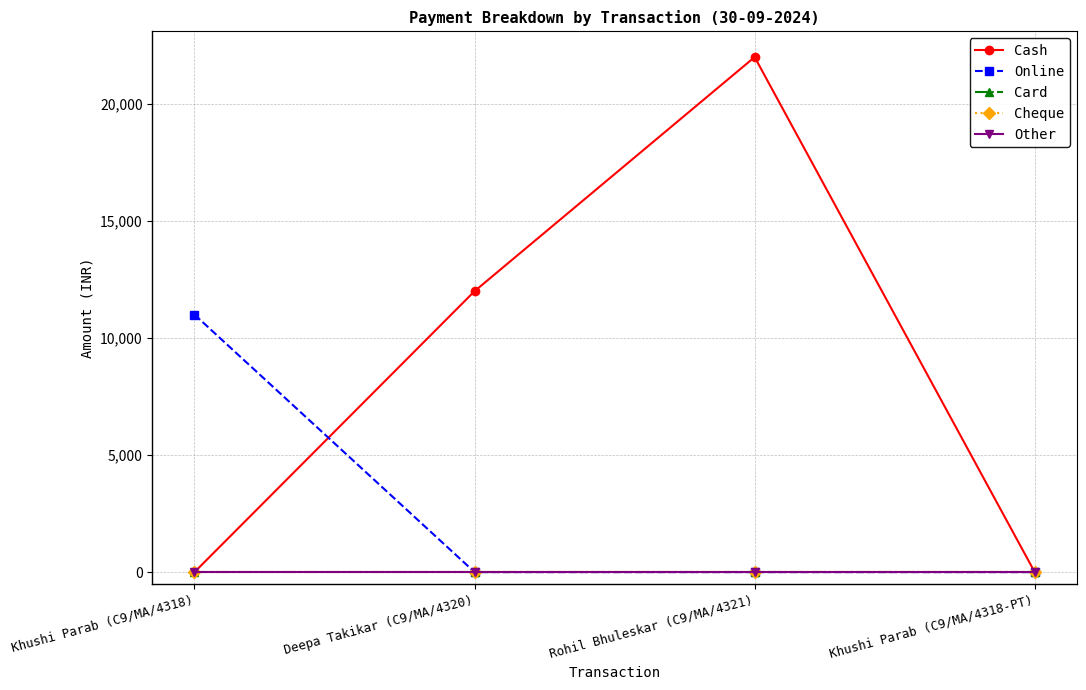

True or false: Other and Card cross at least once.

False